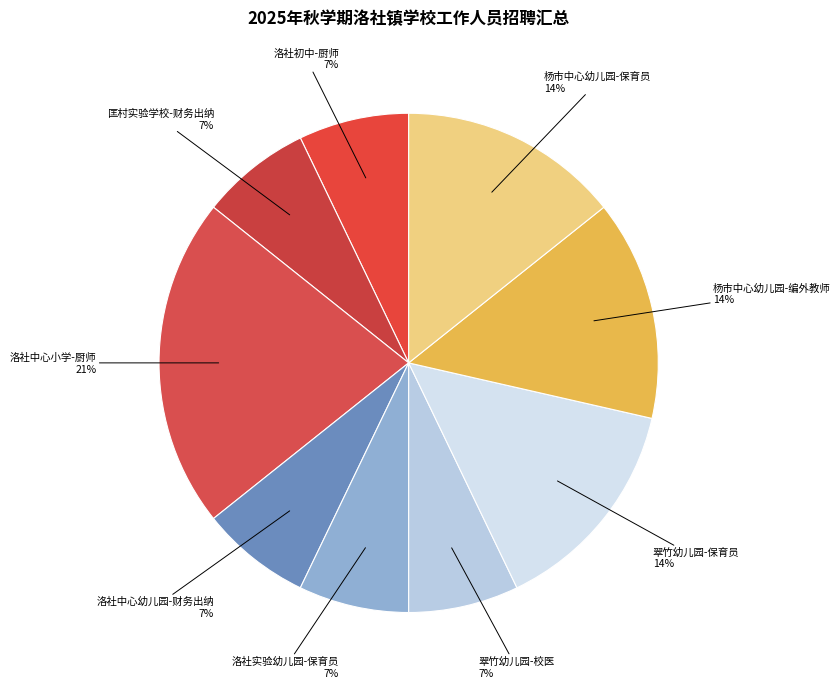

Count the number of slices in the pie.

9